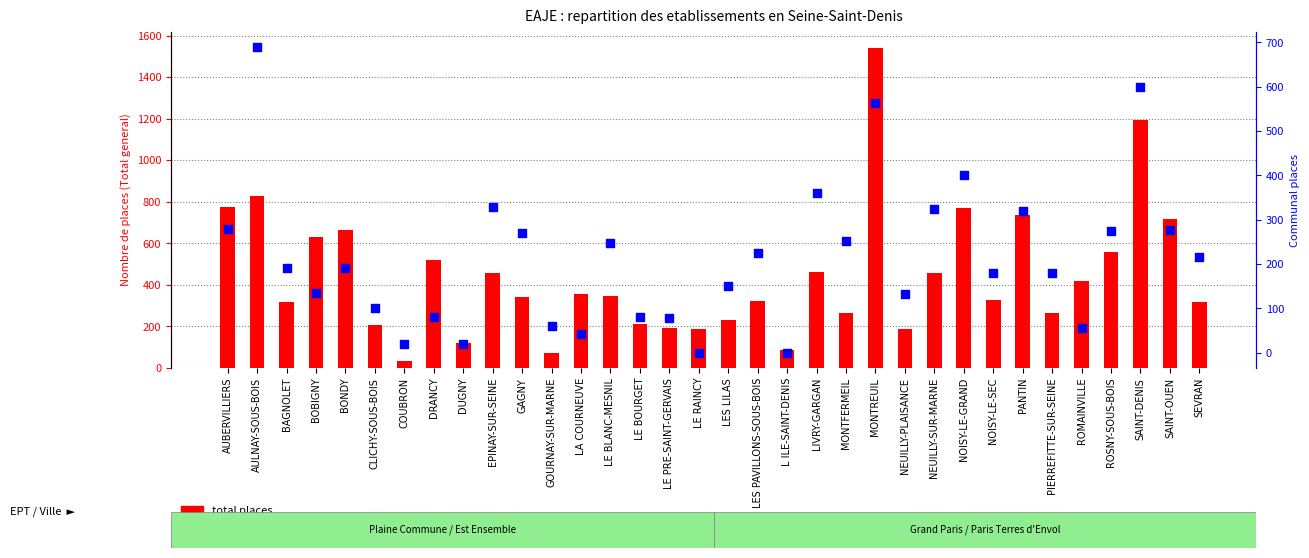

Which series contains the highest Y value?

total places